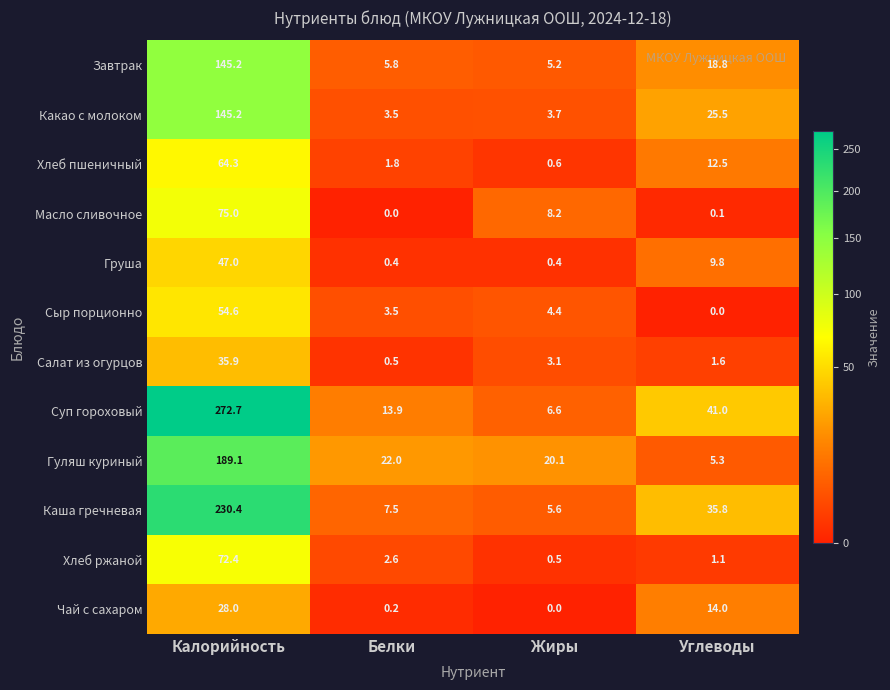

Rank the categories by Чай с сахаром value from lowest to highest.

Жиры, Белки, Углеводы, Калорийность